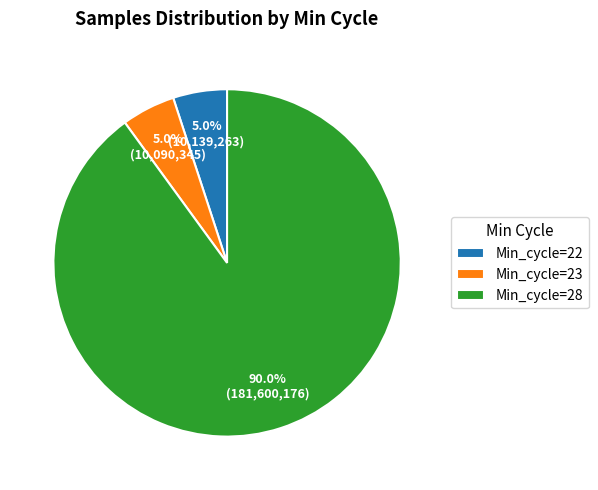

Count the number of slices in the pie.

3